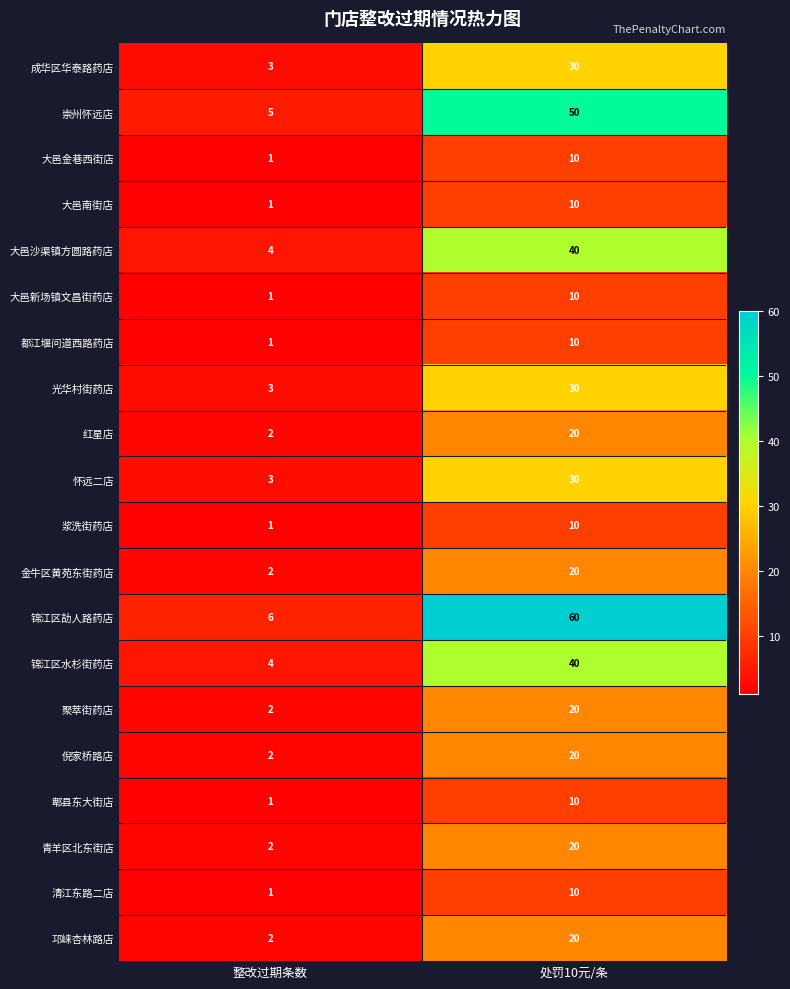

What is the spread (max minus min) of values at 整改过期条数?

5